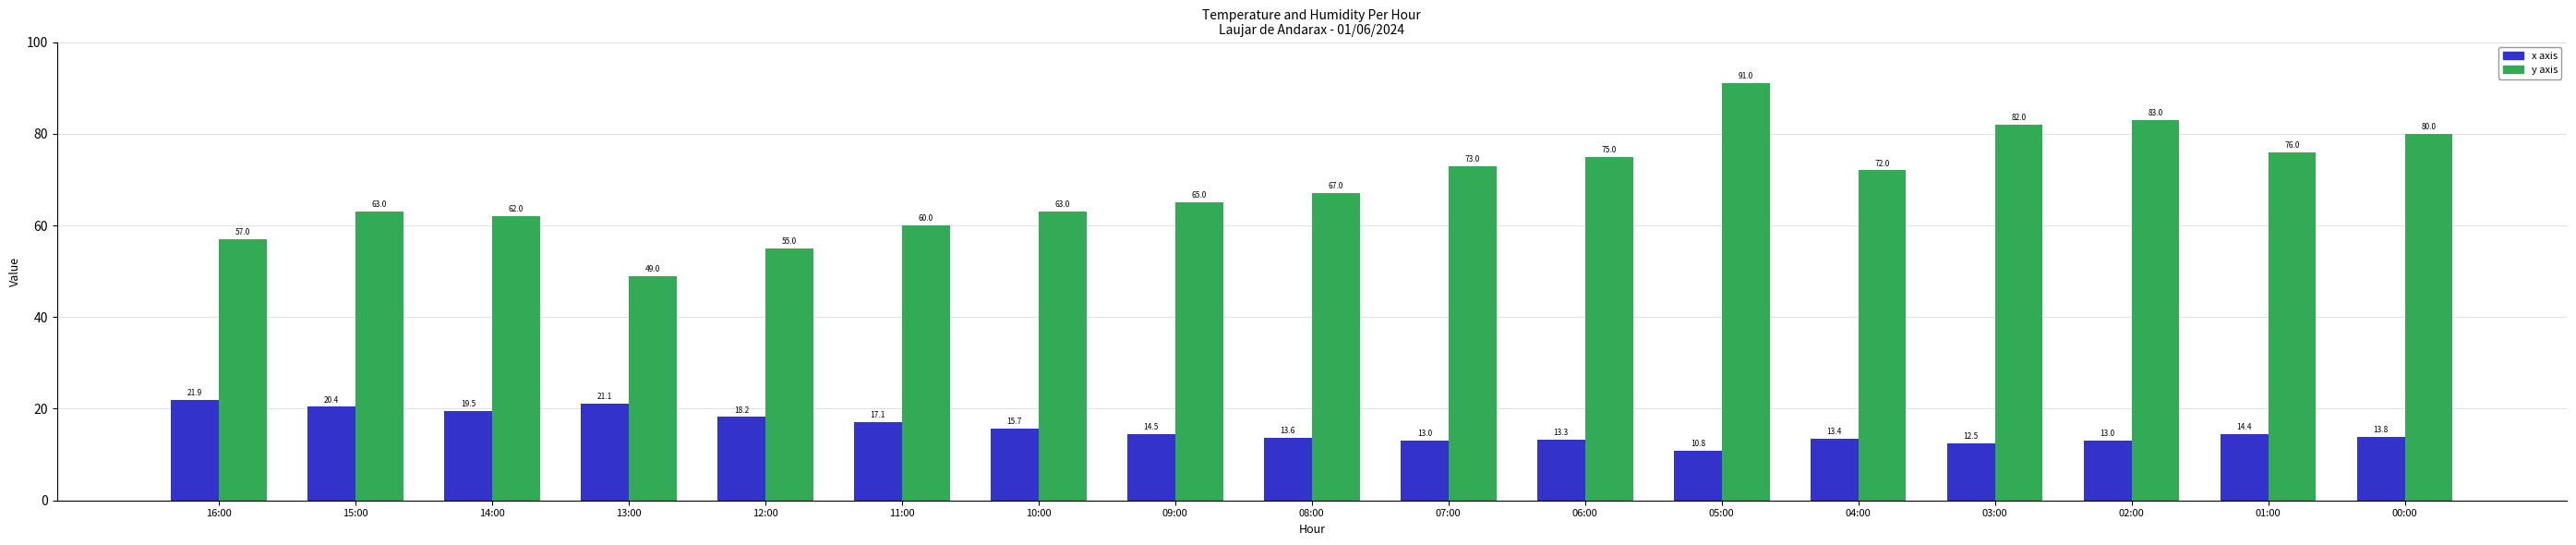

How many data points does each series have?

17